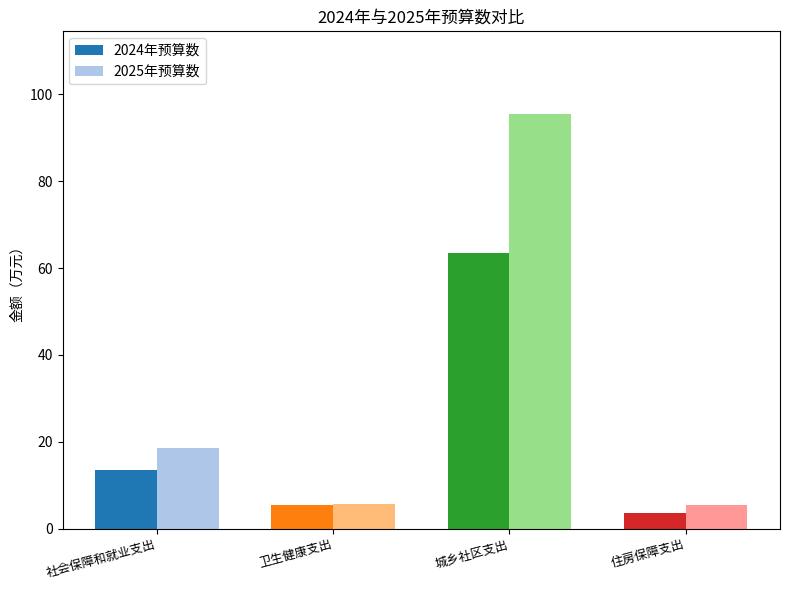

What is the label of the 2nd bar from the left?

卫生健康支出